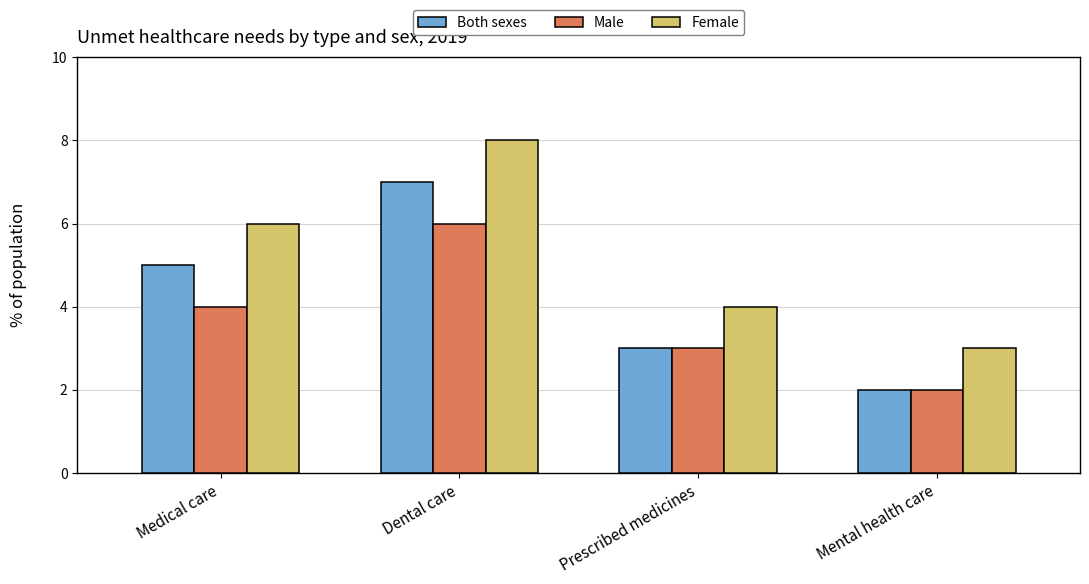

List the series in order of their peak value, highest first.

Female, Both sexes, Male